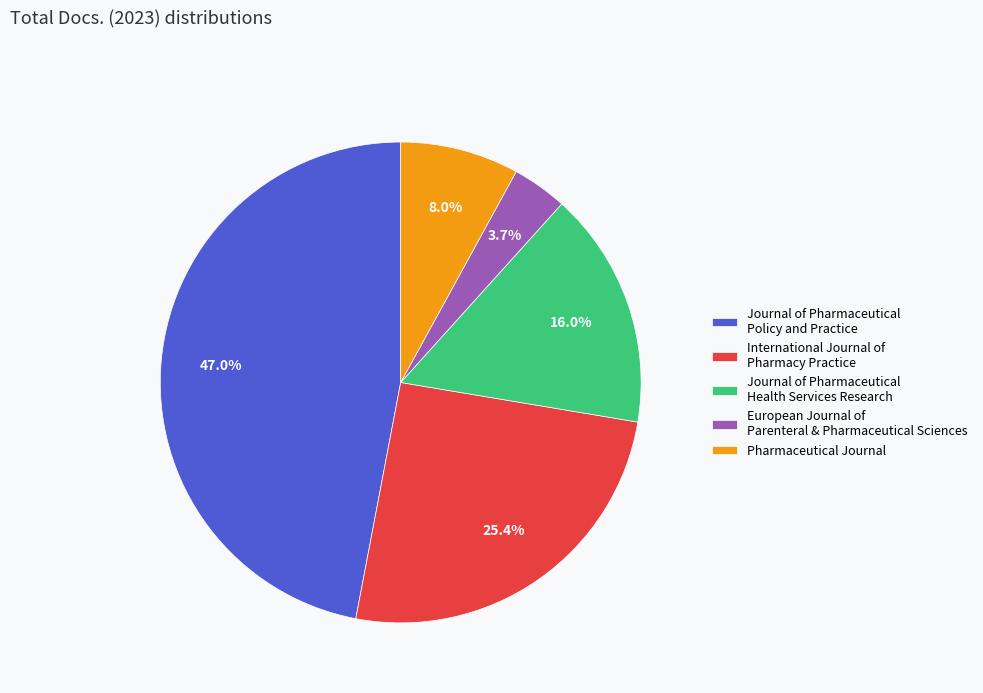

To the nearest percent, what portion does Journal of Pharmaceutical Health Services Research represent?

16%